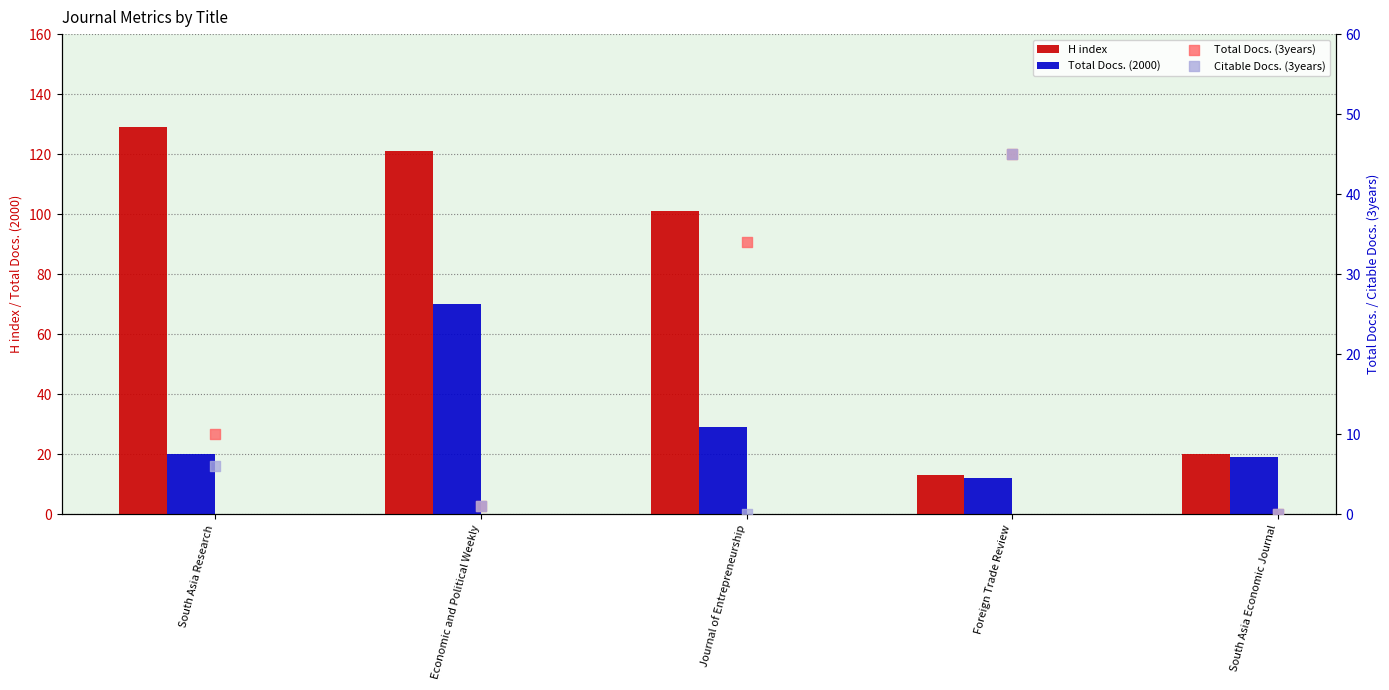

What are all the series names shown in the legend?

H index, Total Docs. (2000), Total Docs. (3years), Citable Docs. (3years)